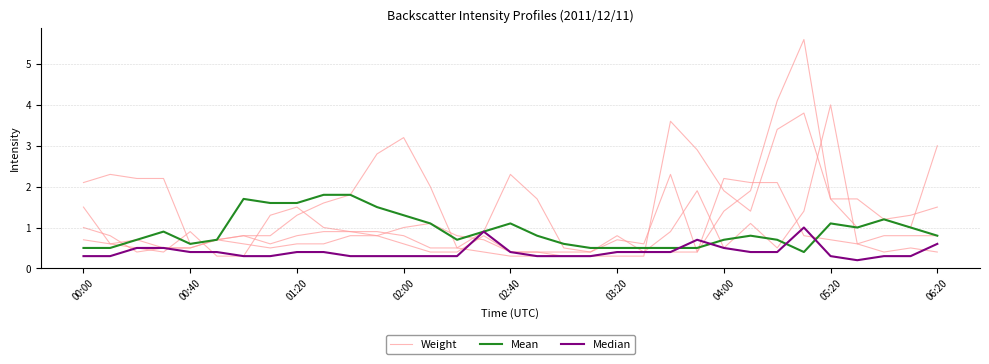

After their last crossing, which series has the higher values: Mean or Weight?

Weight